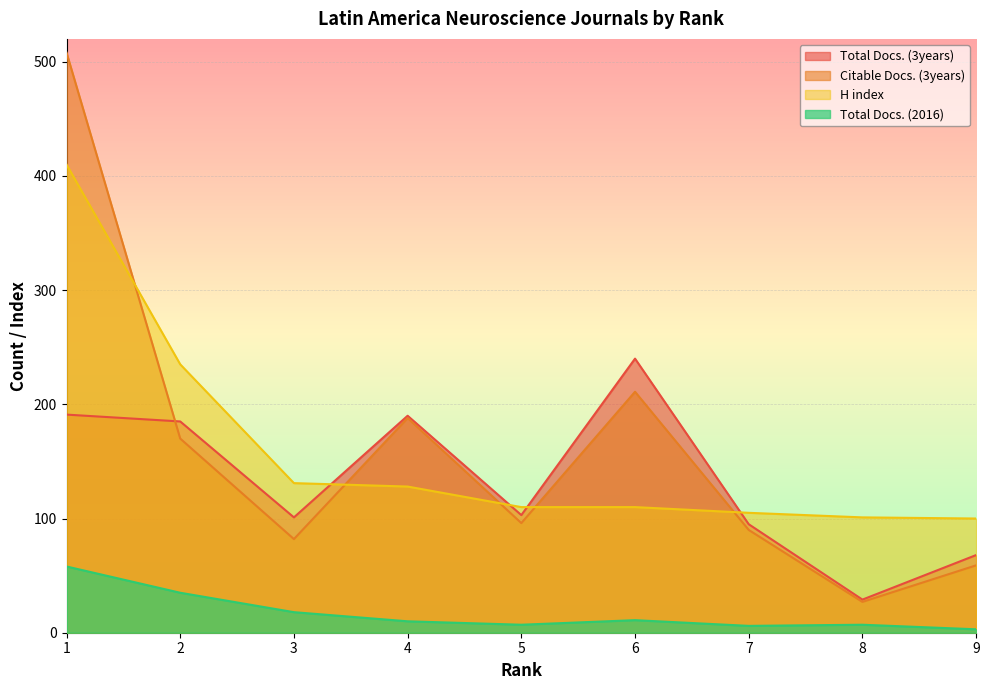

What are all the series names shown in the legend?

Total Docs. (3years), Citable Docs. (3years), H index, Total Docs. (2016)